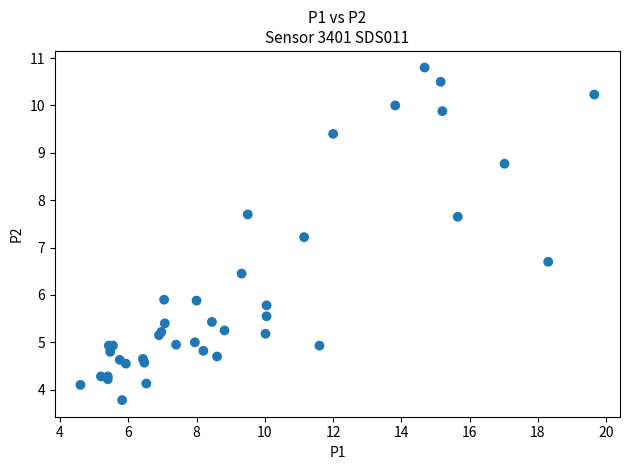

What Y value in the scatter plot is closest to 7?

7.2